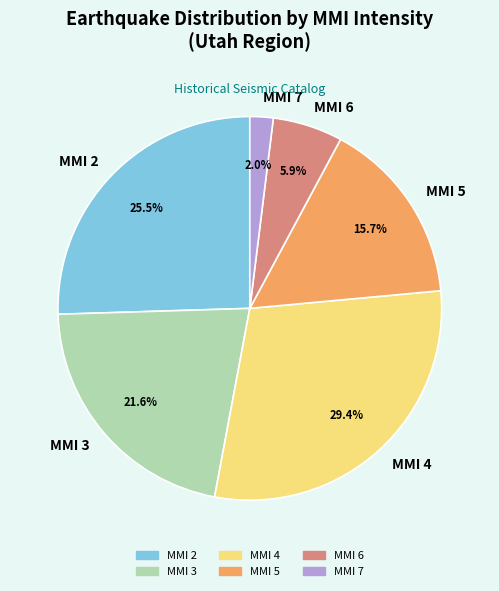

Which category has the smallest portion of the pie?

MMI 7